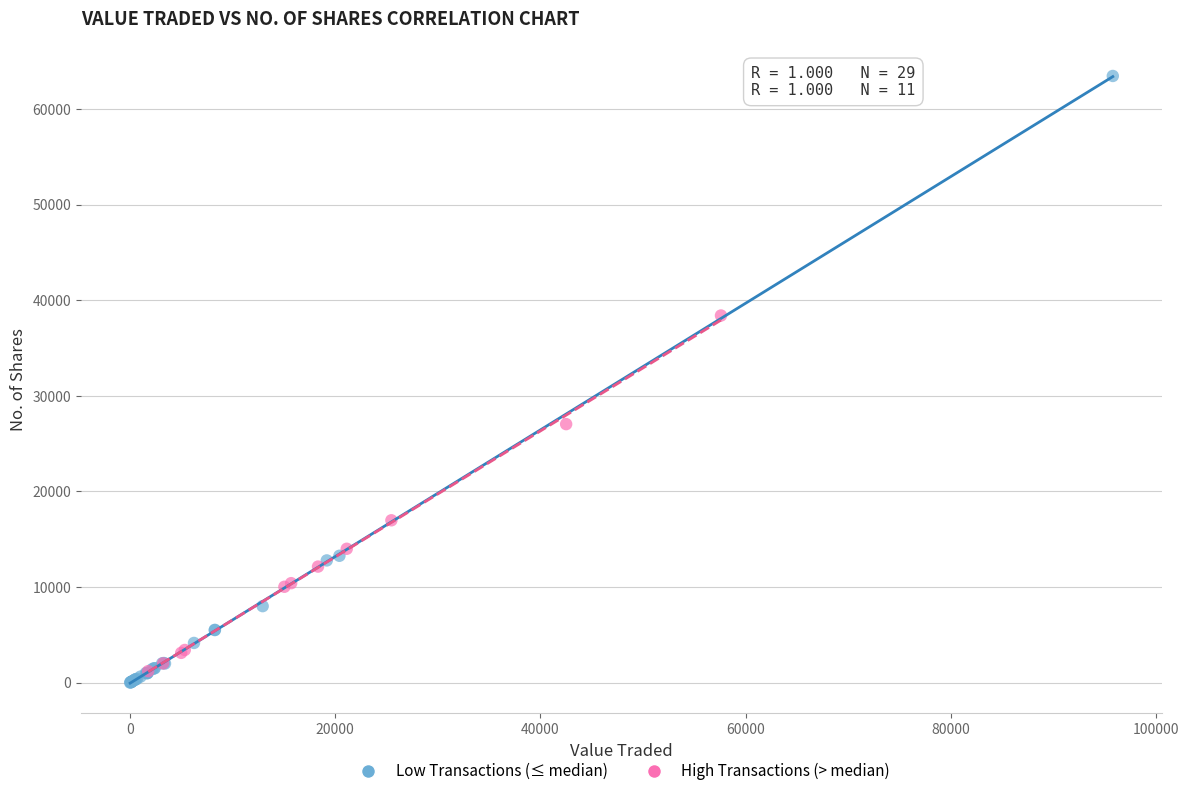

Which series has the largest Y range (max minus min)?

Low Transactions (≤ median)